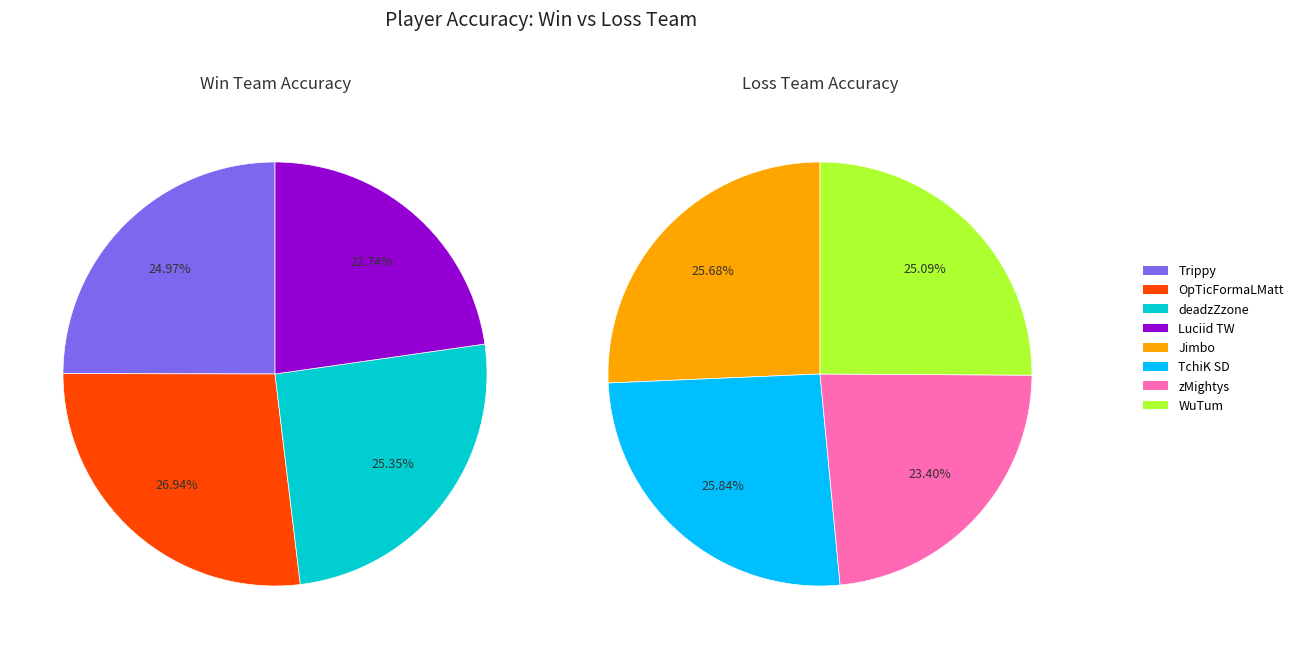

Which slice is the largest?

OpTicFormaLMatt